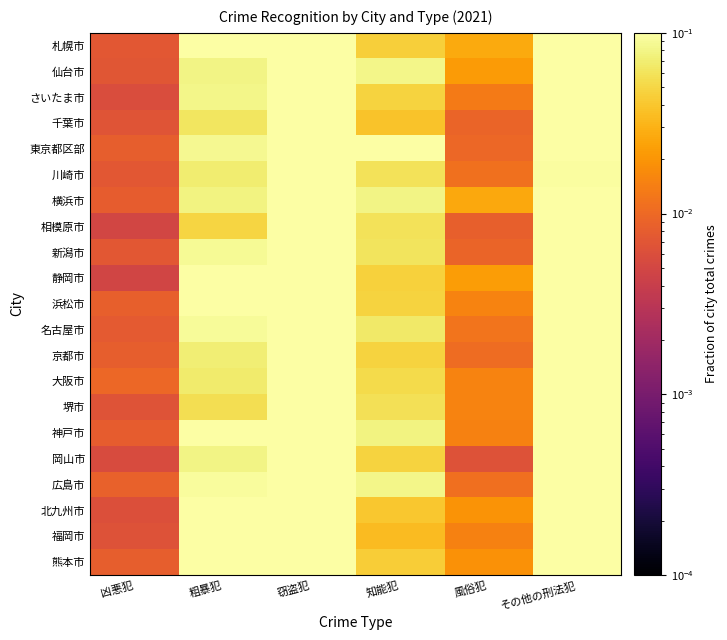

Rank the series by their maximum value, from lowest to highest.

神戸市, 北九州市, 札幌市, 東京都区部, 仙台市, 広島市, 浜松市, 静岡市, 名古屋市, 熊本市, 新潟市, さいたま市, 横浜市, 京都市, 福岡市, 堺市, 岡山市, 大阪市, 千葉市, 相模原市, 川崎市